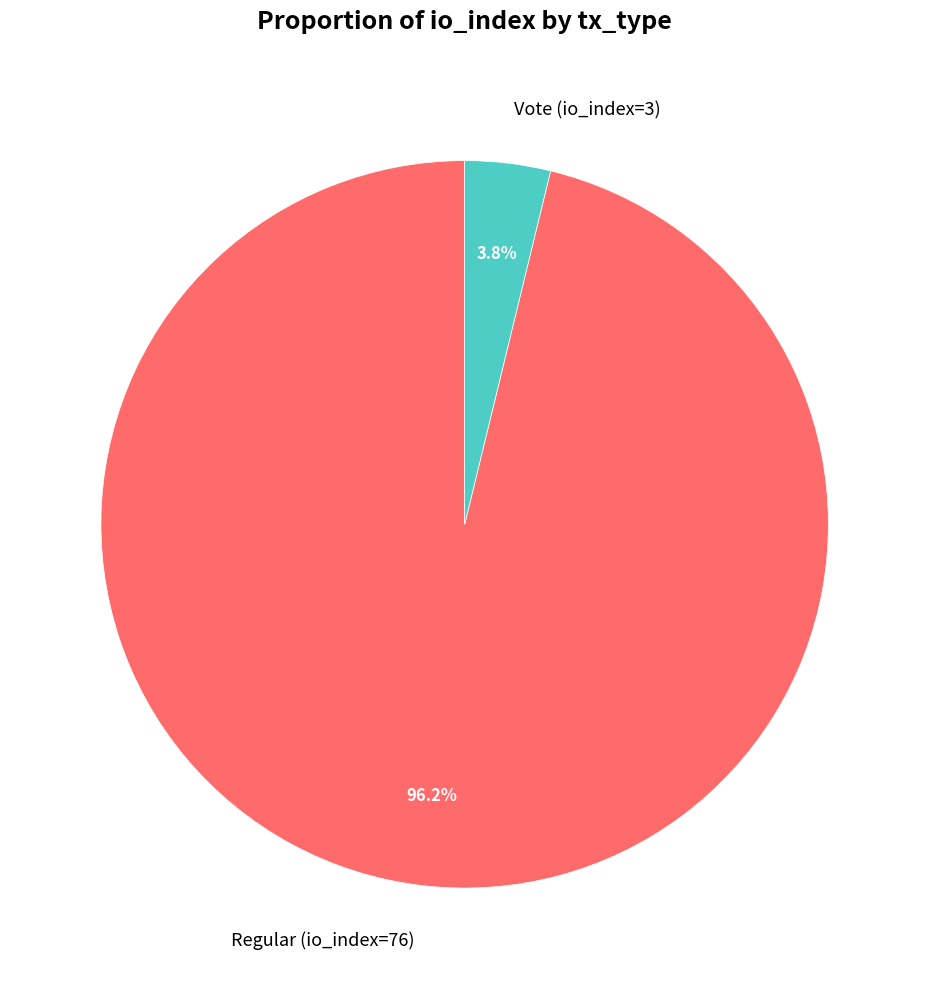

How many segments does this pie chart have?

2